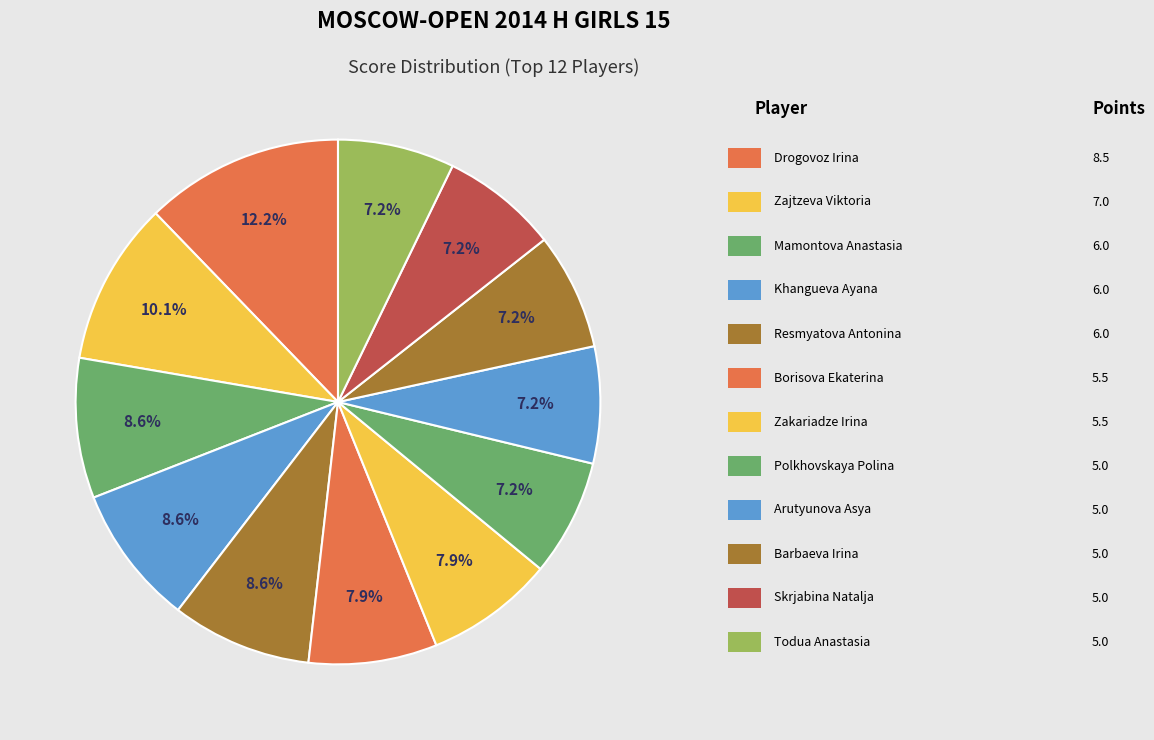

Is there any slice that represents more than half of the pie?

No